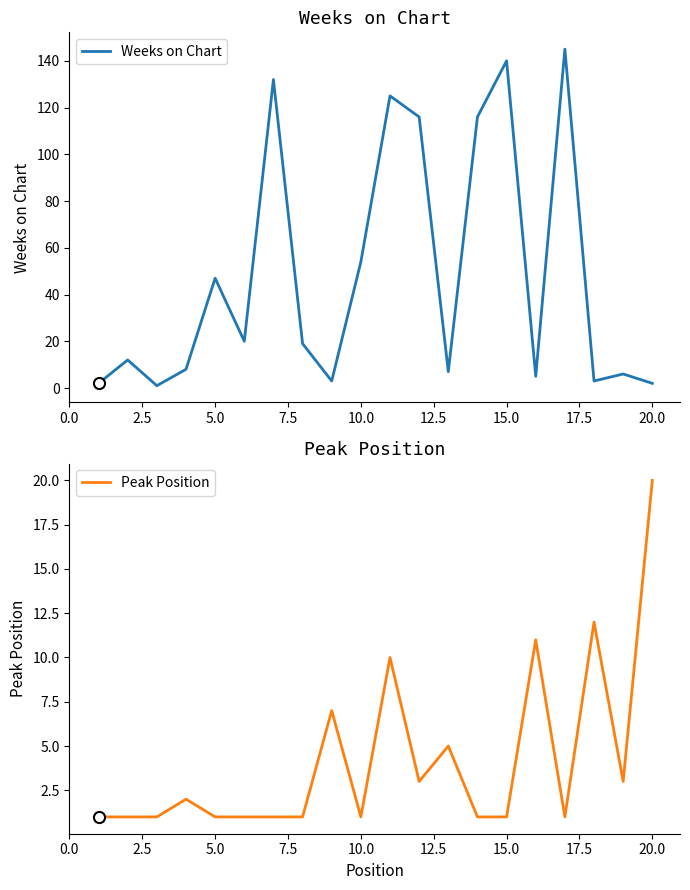

Where is Weeks on Chart nearest to the value 73?

10.0